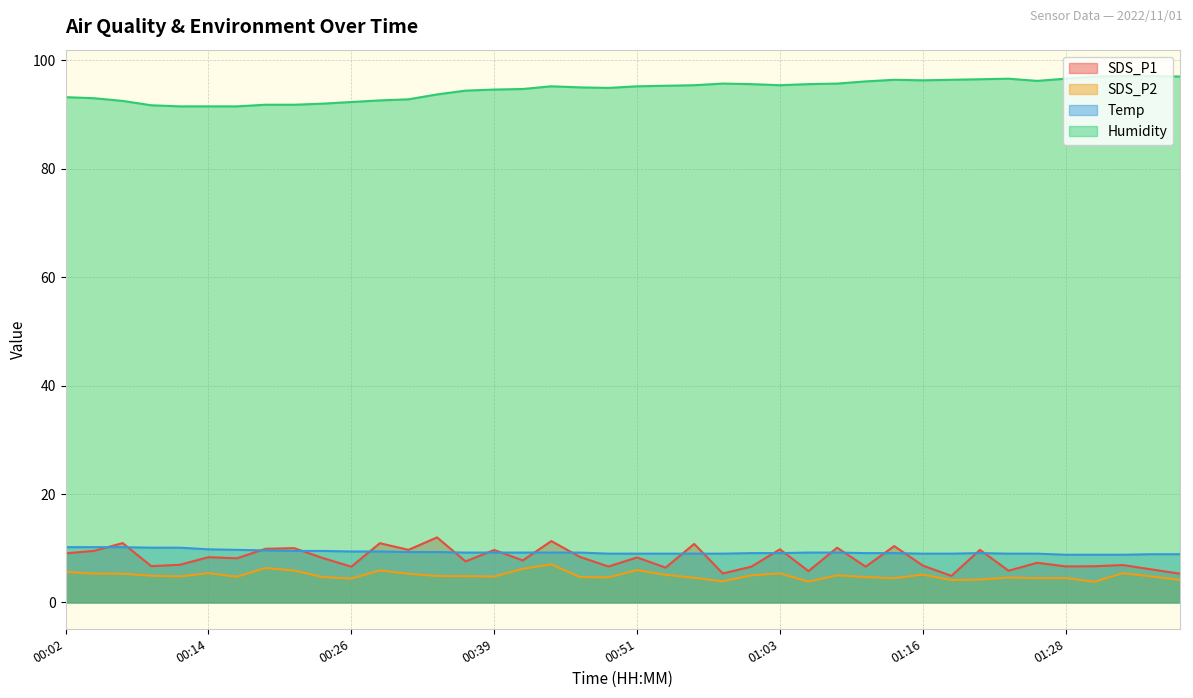

Where is the first local minimum for Humidity?

00:48